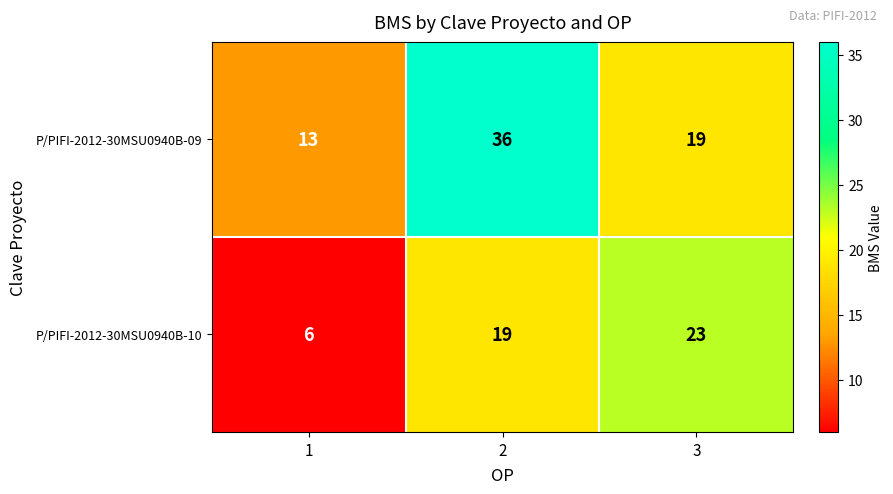

The P/PIFI-2012-30MSU0940B-10 series shows 6 at 1. True or false?

True